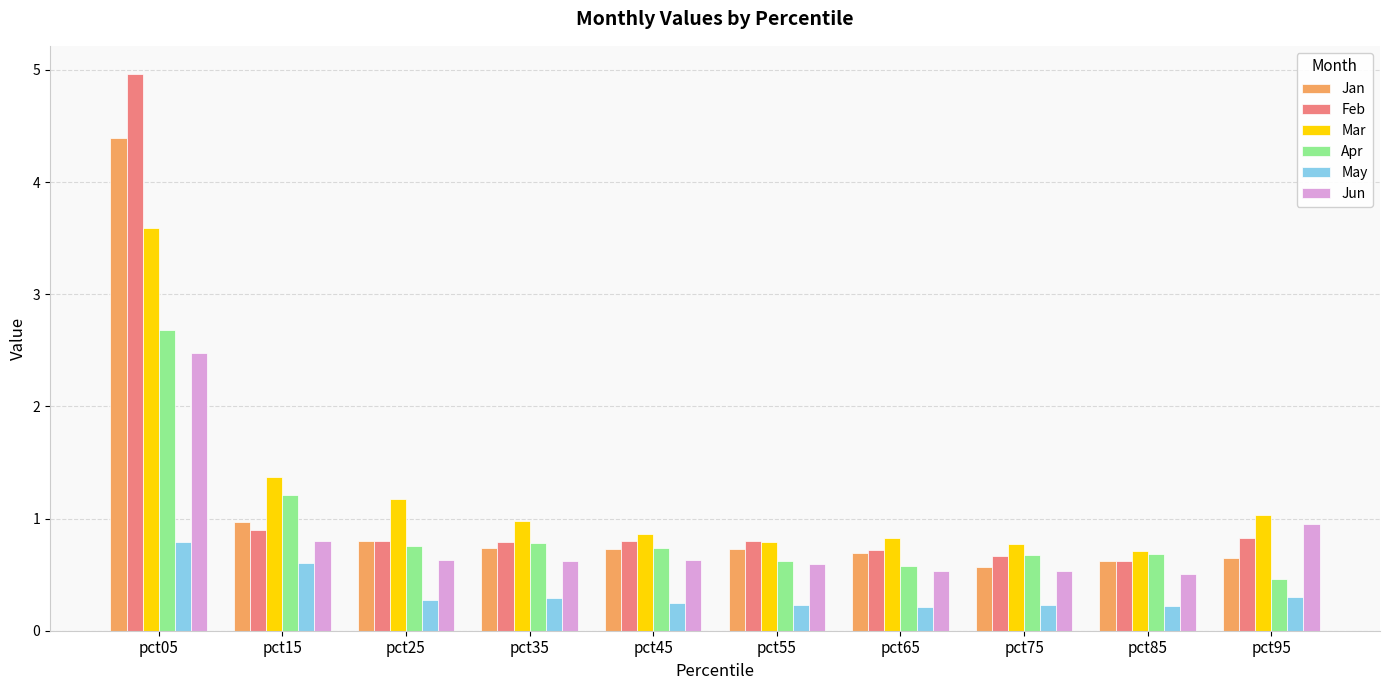

At which label does Apr reach its peak?

pct05